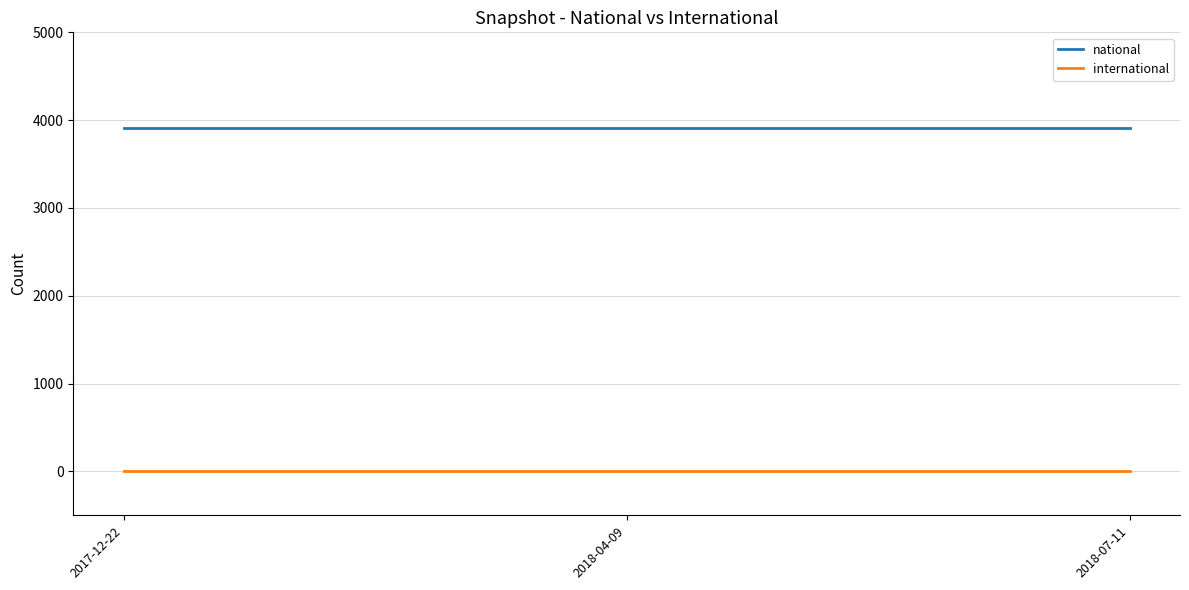

Is the value of national at 2017-12-22 greater than the value of international at 2018-07-11?

Yes